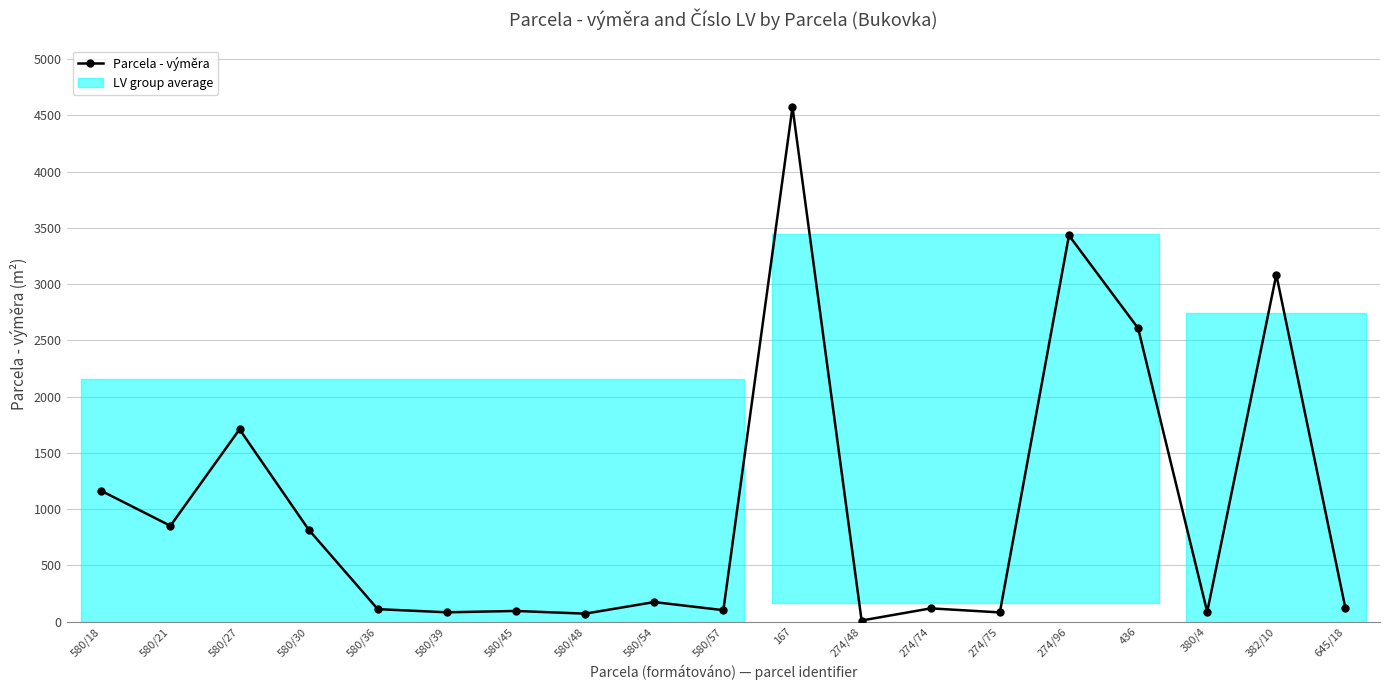

What is the sum of the values at 580/54 and 580/21?

1024